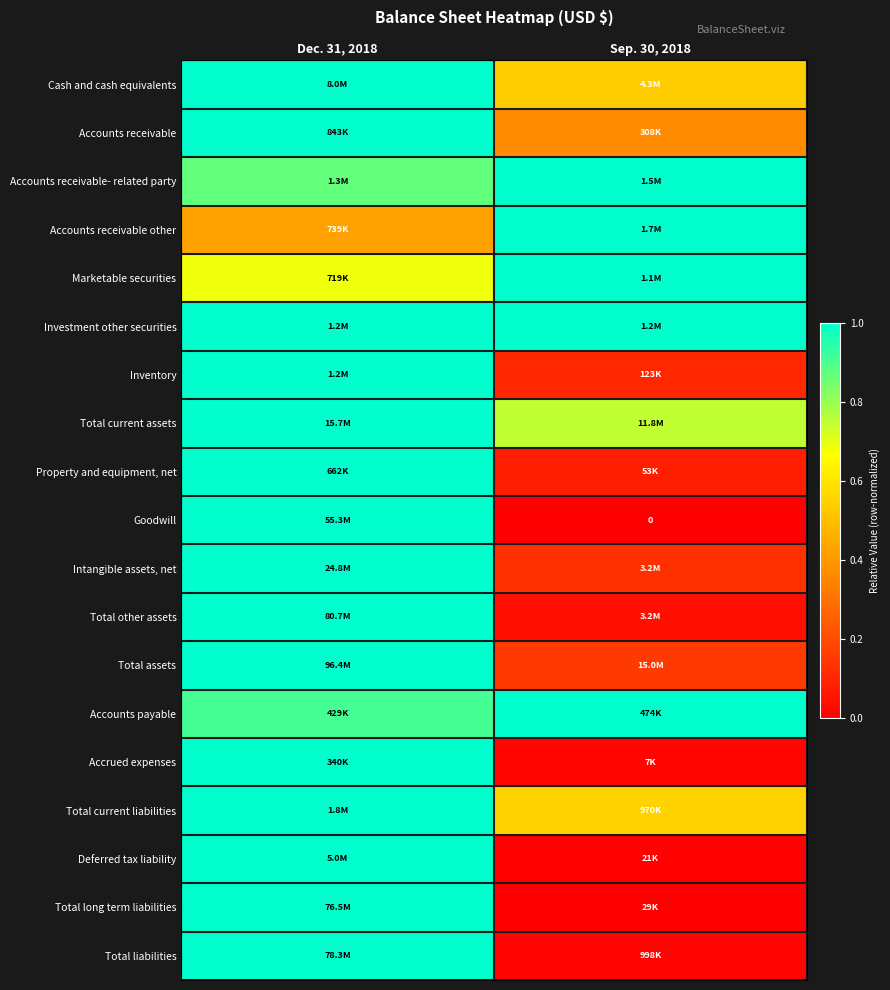

True or false: Inventory has a value of 0.1 at Sep. 30, 2018.

True